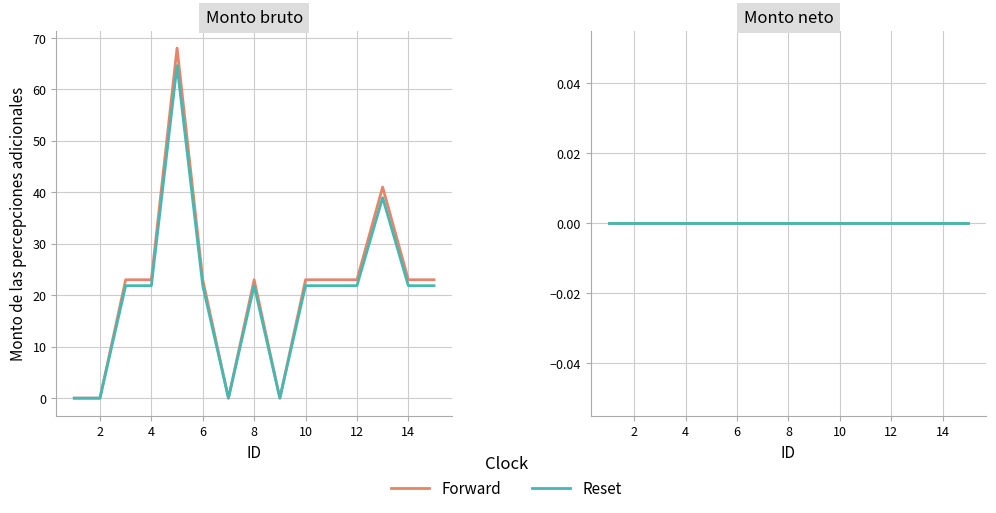

Does the chart display data point markers on the line(s)?

No